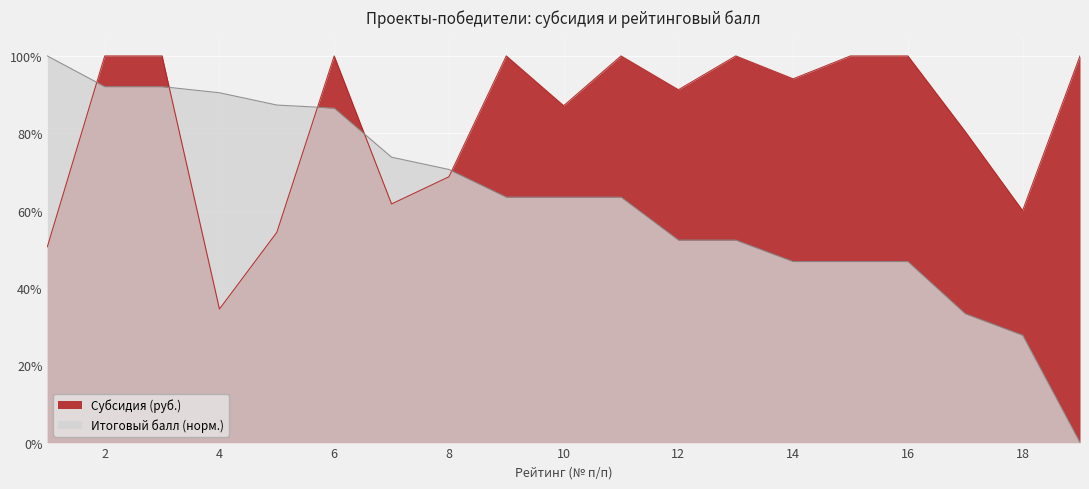

What is the difference between the Субсидия (руб.) values at 7 and 14?

0.3